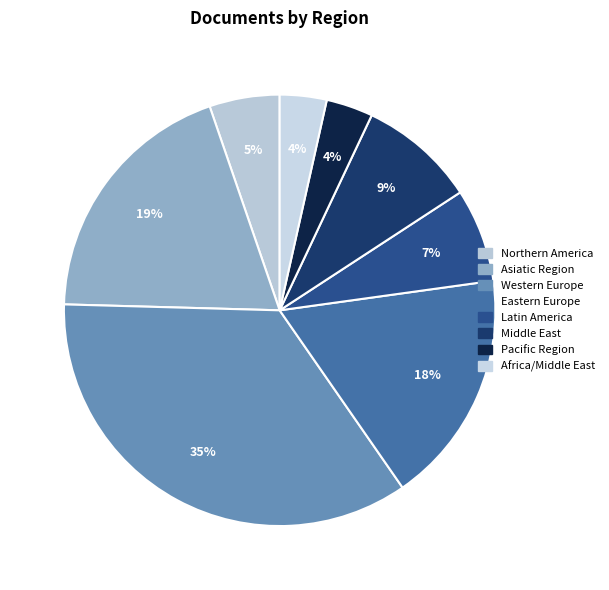

How many slices are in this pie chart?

8